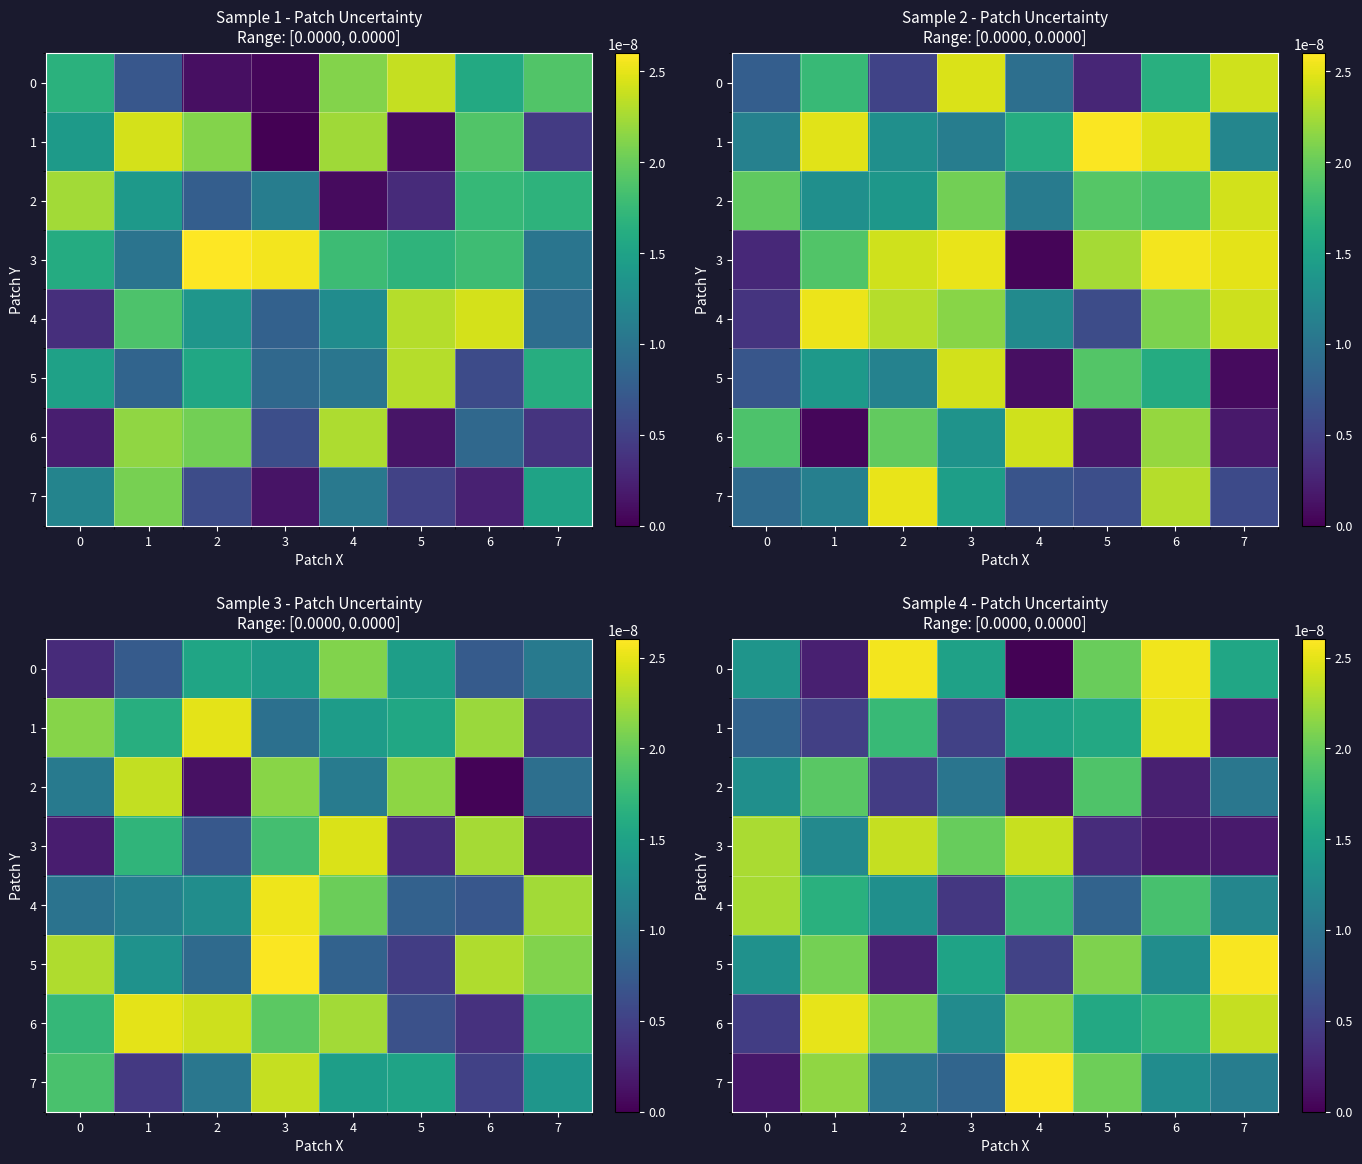

Is it true that 2 equals 0.0 at 5?

False